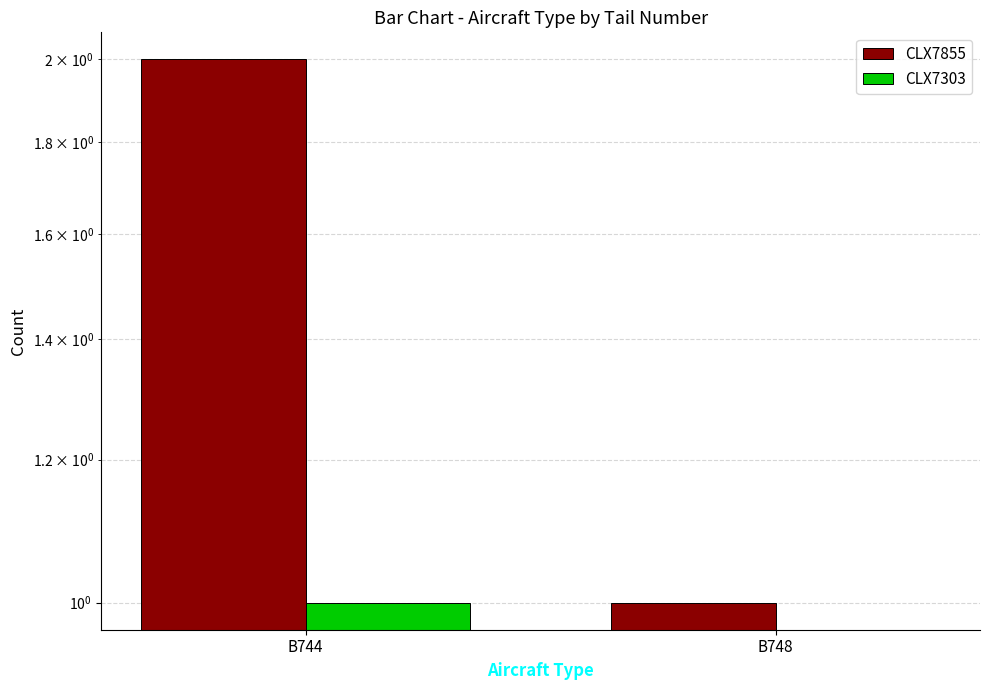

What is the difference between the maximum and minimum values in the CLX7855 series?

1